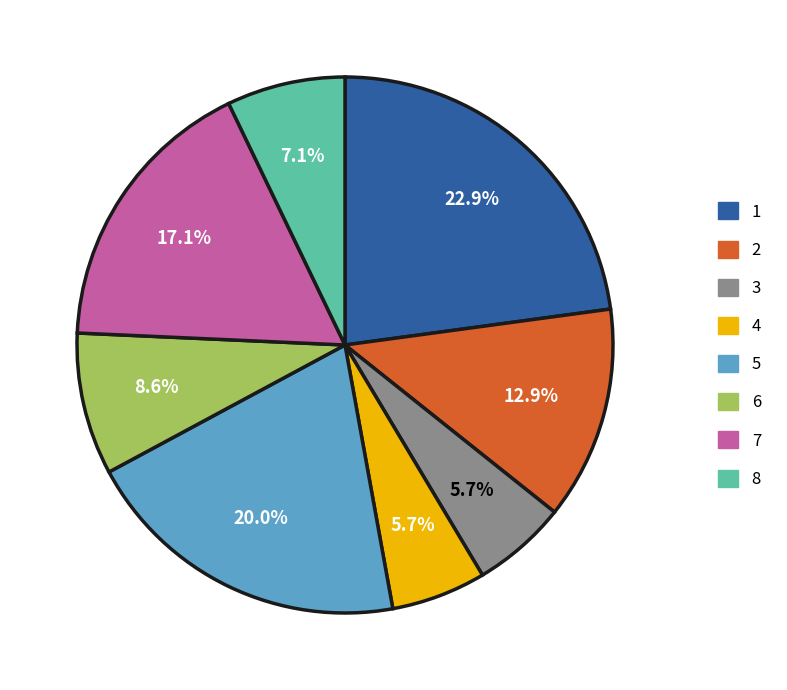

To the nearest percent, what is the difference between the largest and smallest slice percentages?

17%